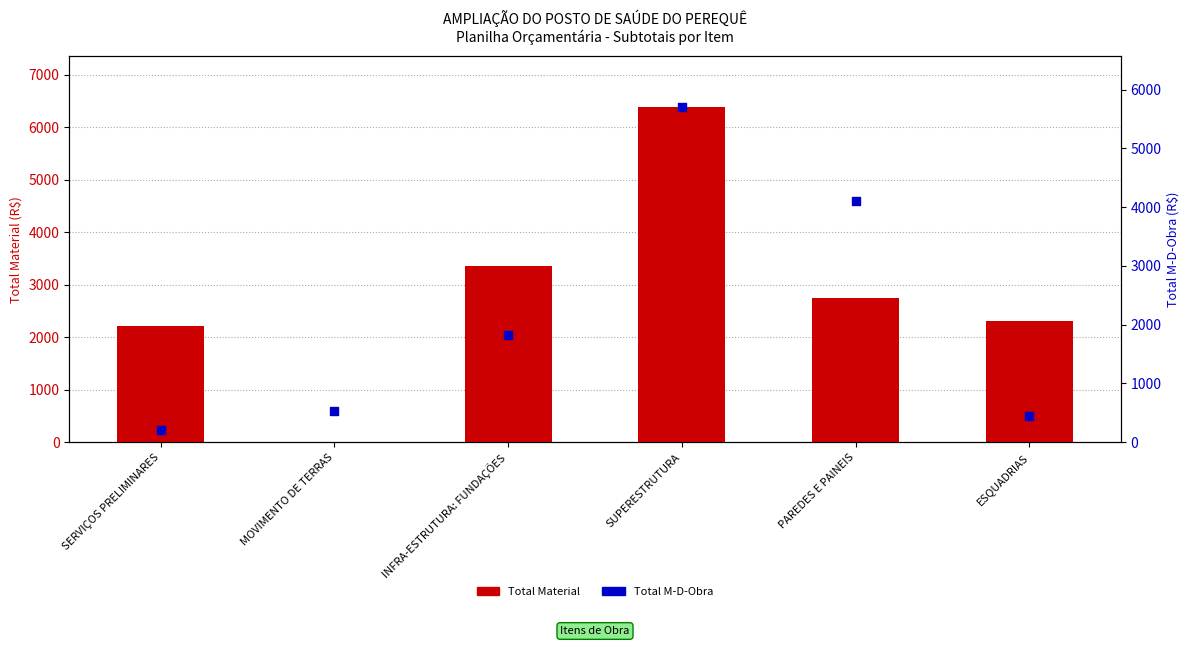

What are all the series names shown in the legend?

Total Material, Total M-D-Obra